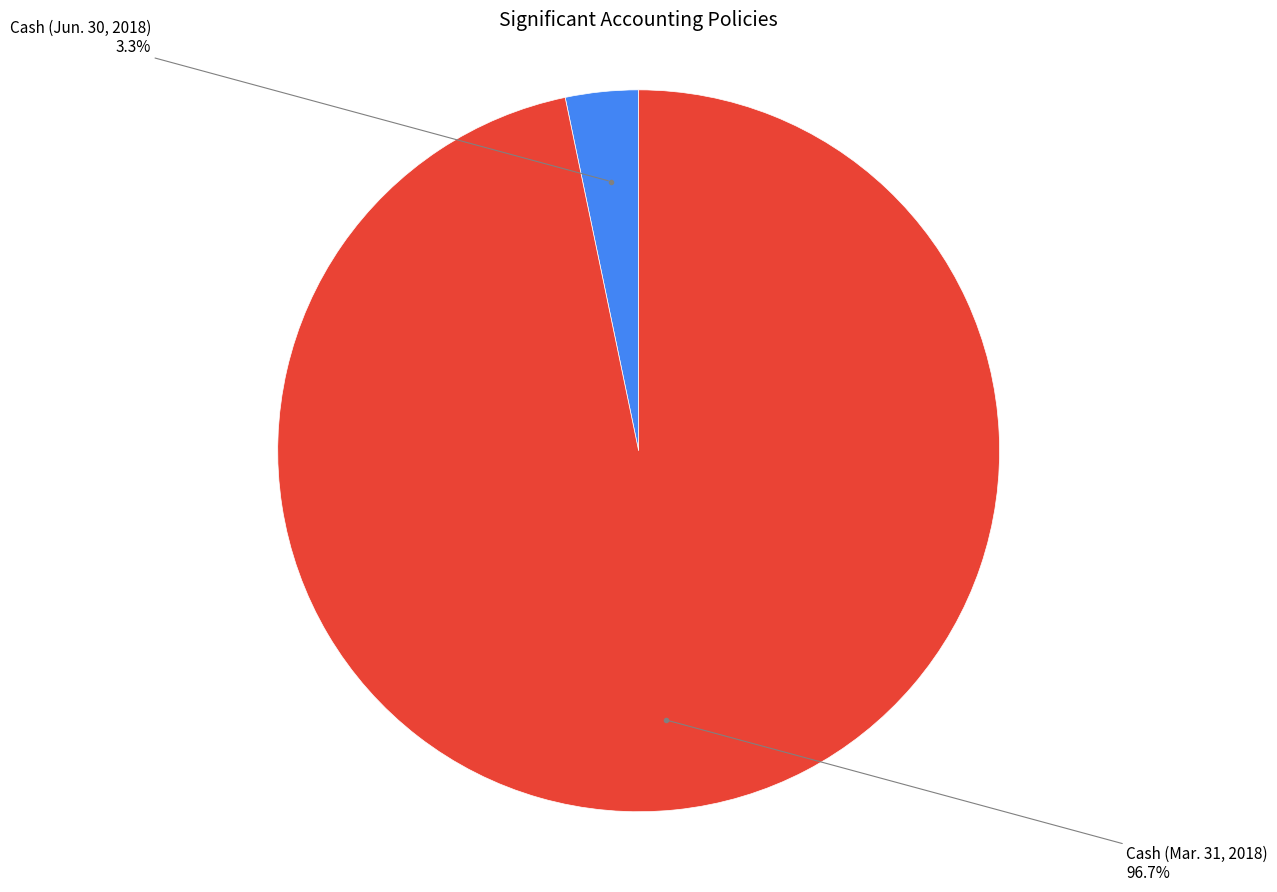

To the nearest percent, what percentage of the pie is Cash (Jun. 30, 2018)?

3%